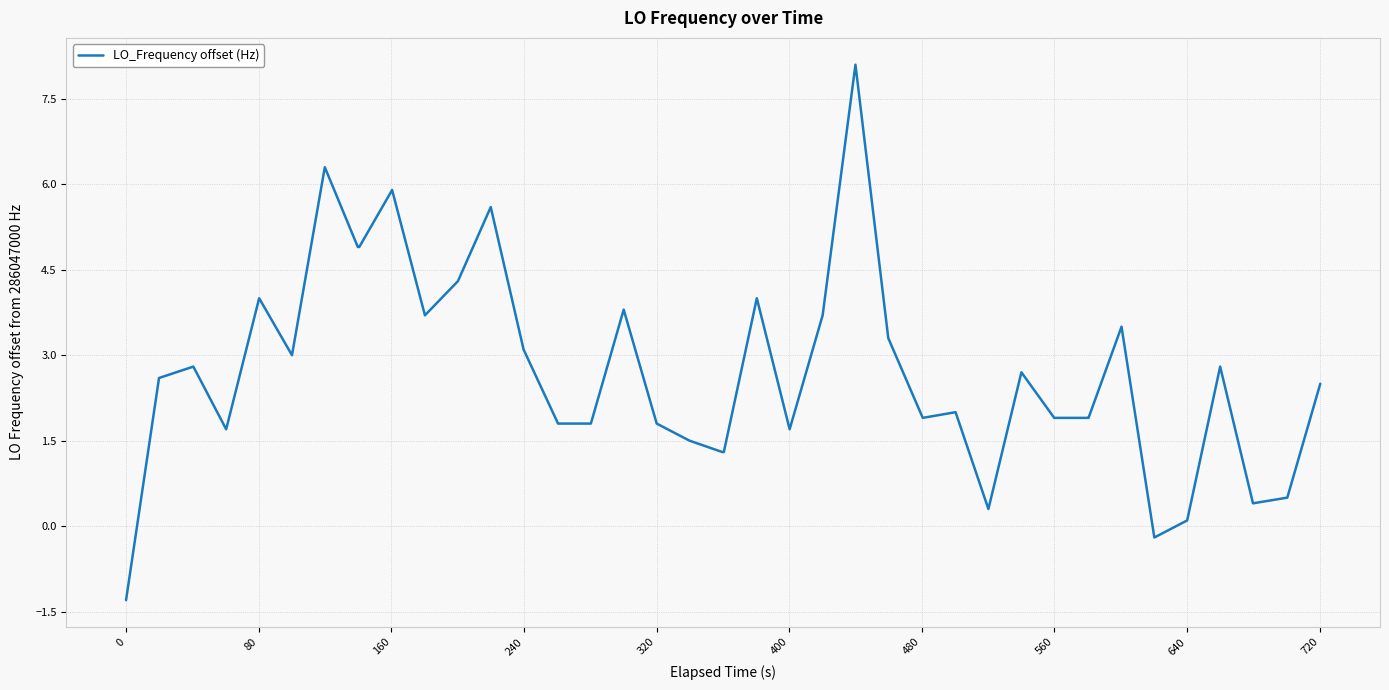

What is the maximum value shown in the chart?

8.1